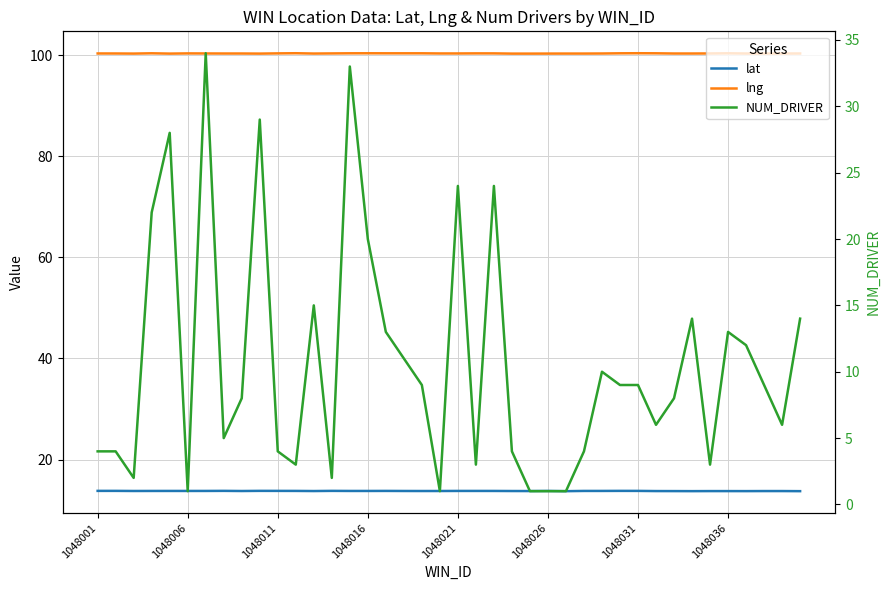

What is the sum of the lat values at 29 and 9?

27.6